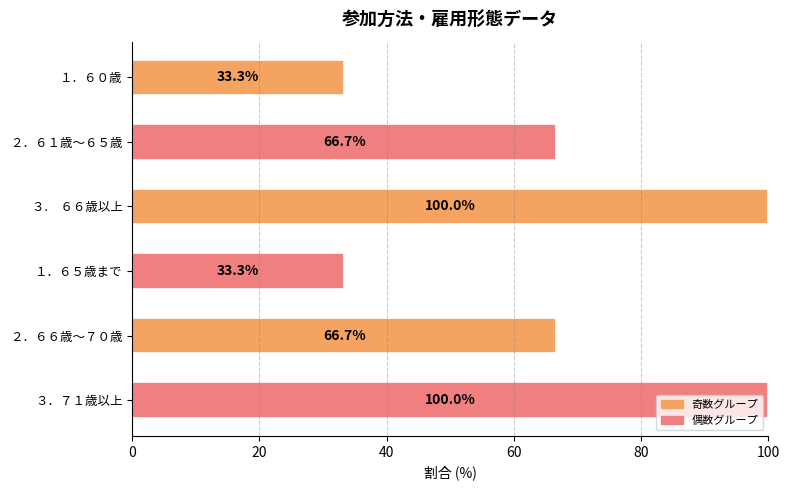

Approximately how many times larger is the value at １．６５歳まで compared to ３．７１歳以上?

0.3